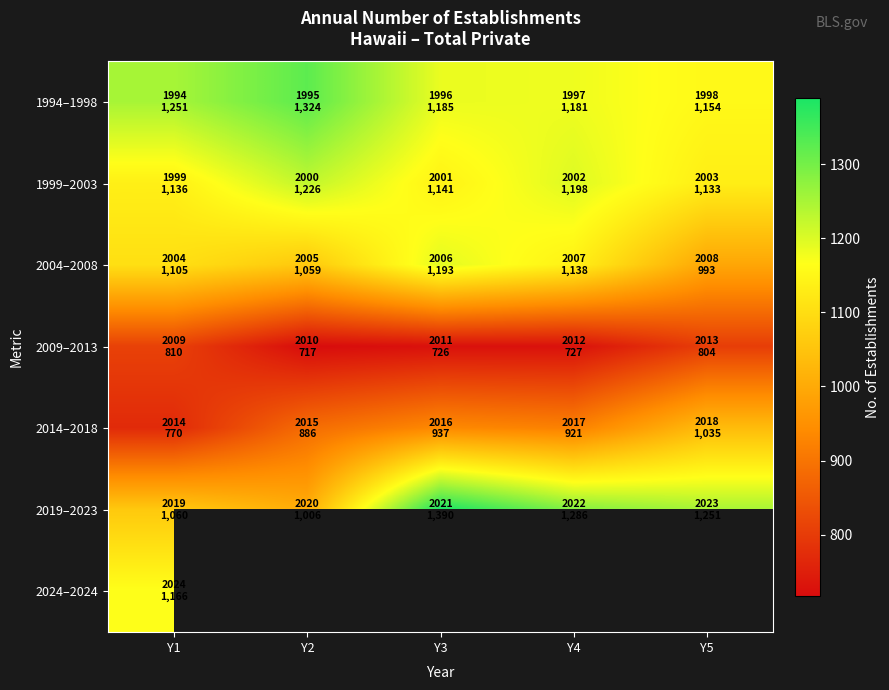

True or false: 2009–2013 has a value of 1284.2 at Y3.

False